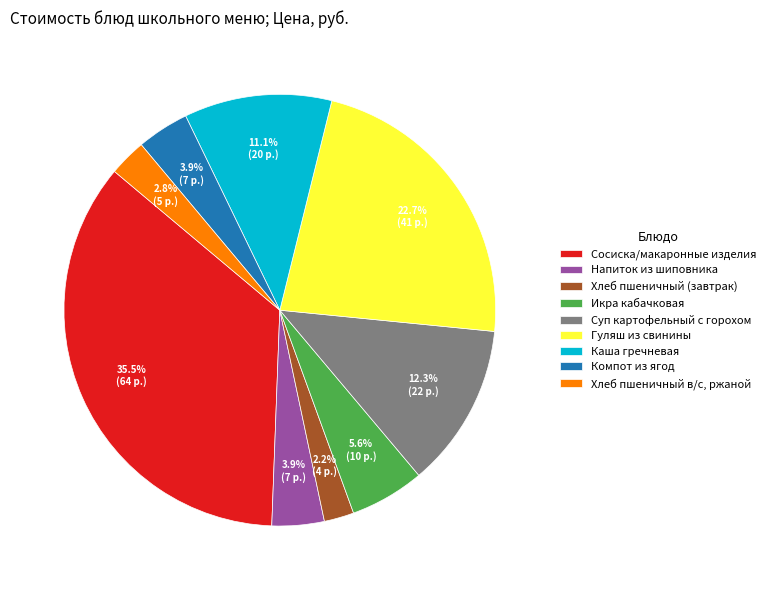

Which slice is the smallest?

Хлеб пшеничный (завтрак)